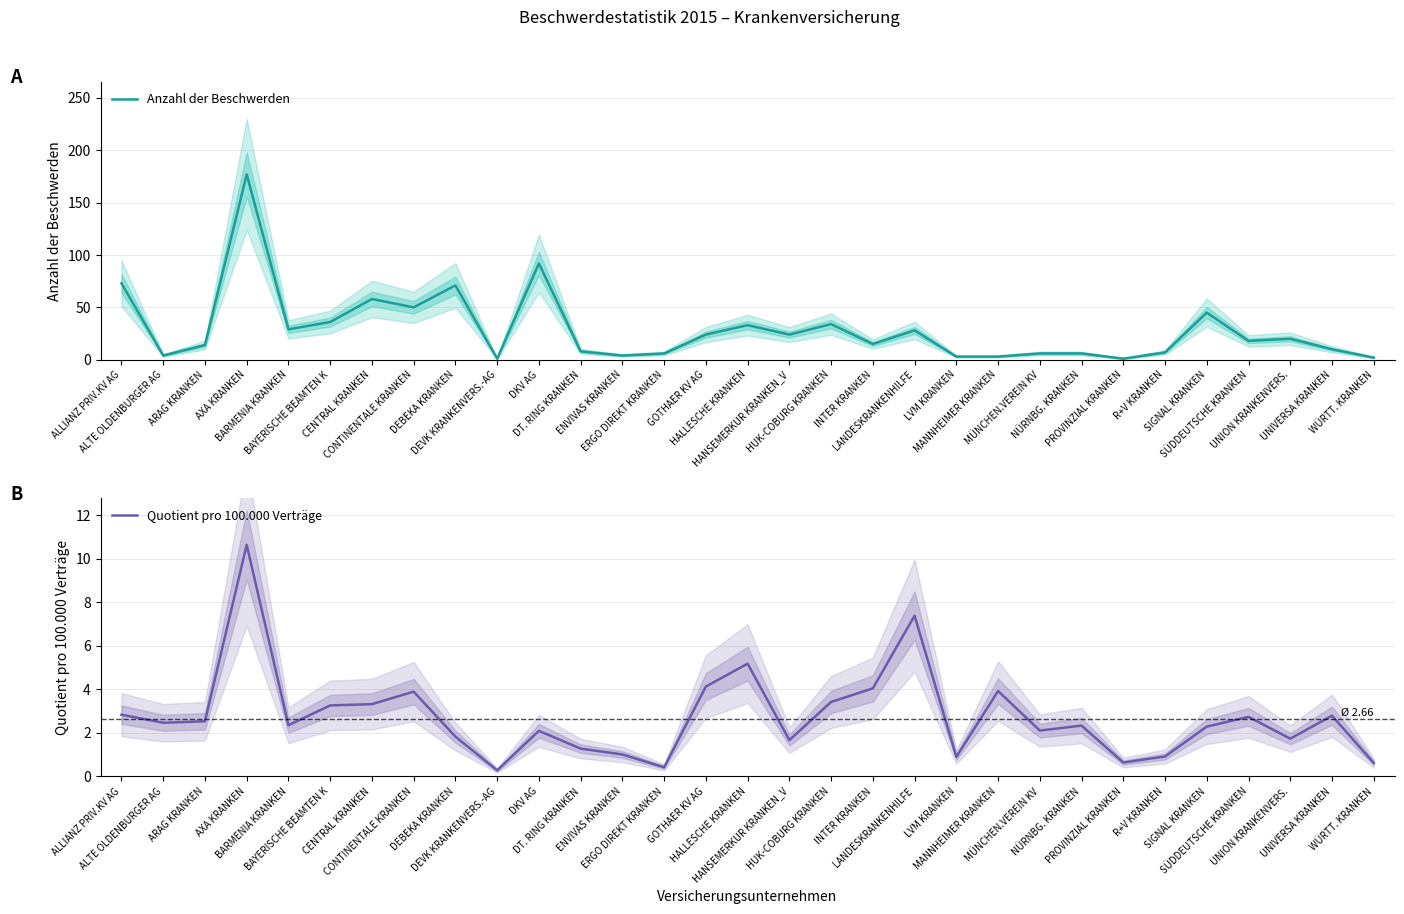

What are all the series names shown in the legend?

Anzahl der Beschwerden, Quotient pro 100.000 Verträge